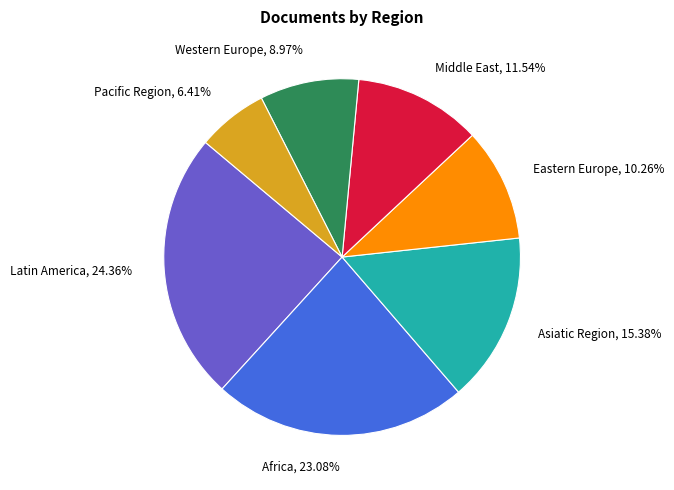

Is the sum of Western Europe and Pacific Region greater than half?

No